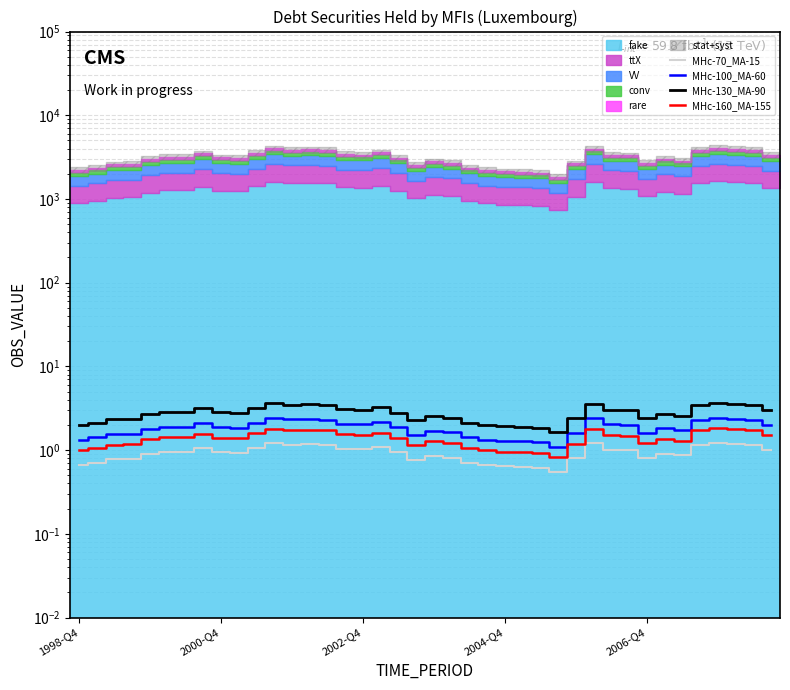

What position from the left is 31?

32